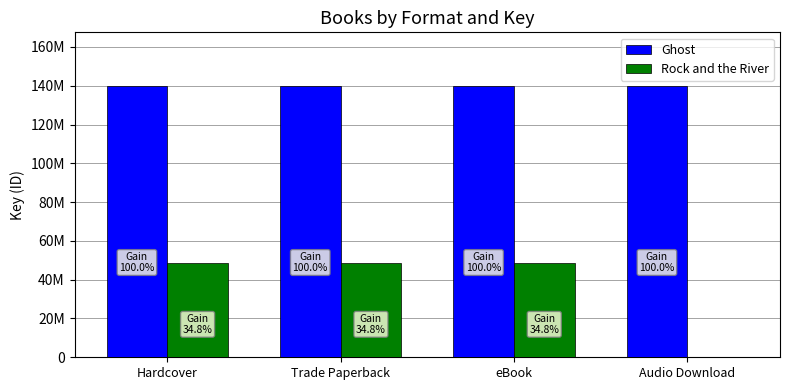

What is the value of the Ghost bar at the 3rd from the left?

139631199